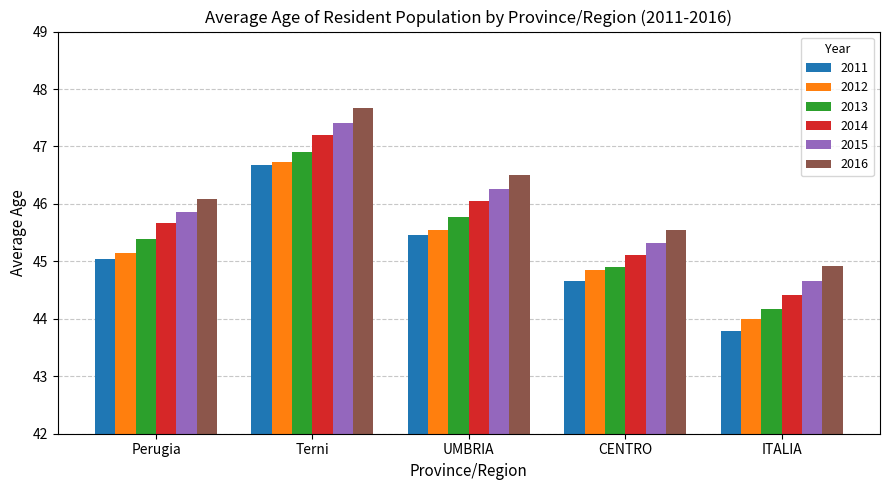

The value of 2015 at Terni is 47.4. True or false?

True